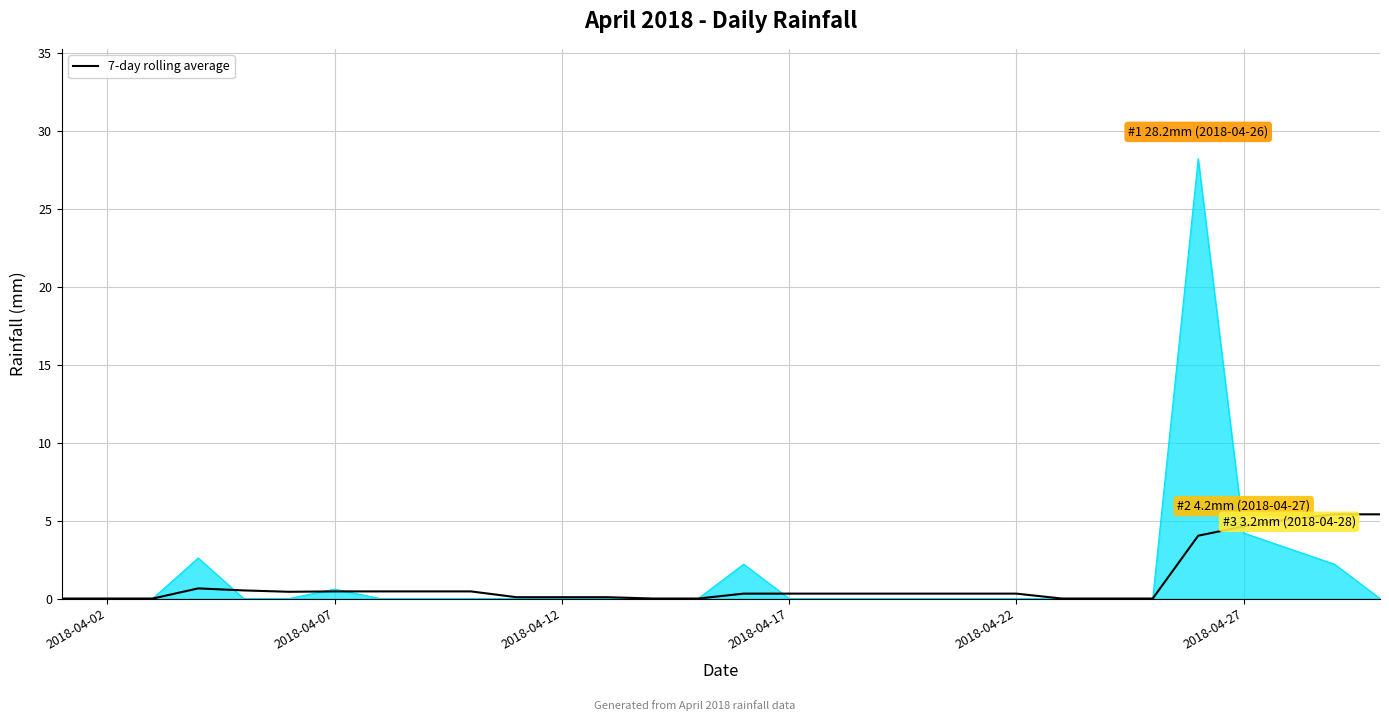

What is the maximum value shown in the chart?

28.2